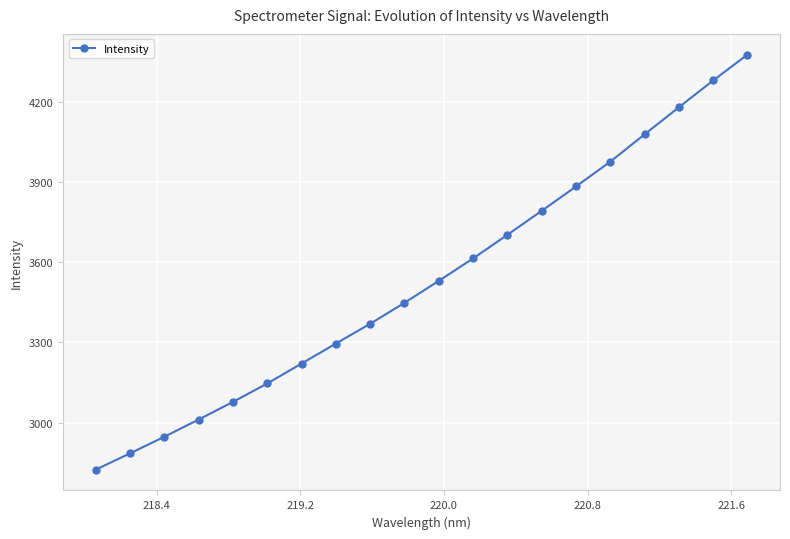

Reading left to right, list all the values displayed in this chart.

2824.0	2885.0	2947.1	3011.5	3077.5	3146.4	3220.9	3295.7	3369.8	3448.0	3530.1	3614.1	3702.3	3792.0	3883.1	3975.8	4077.9	4179.2	4279.4	4376.1